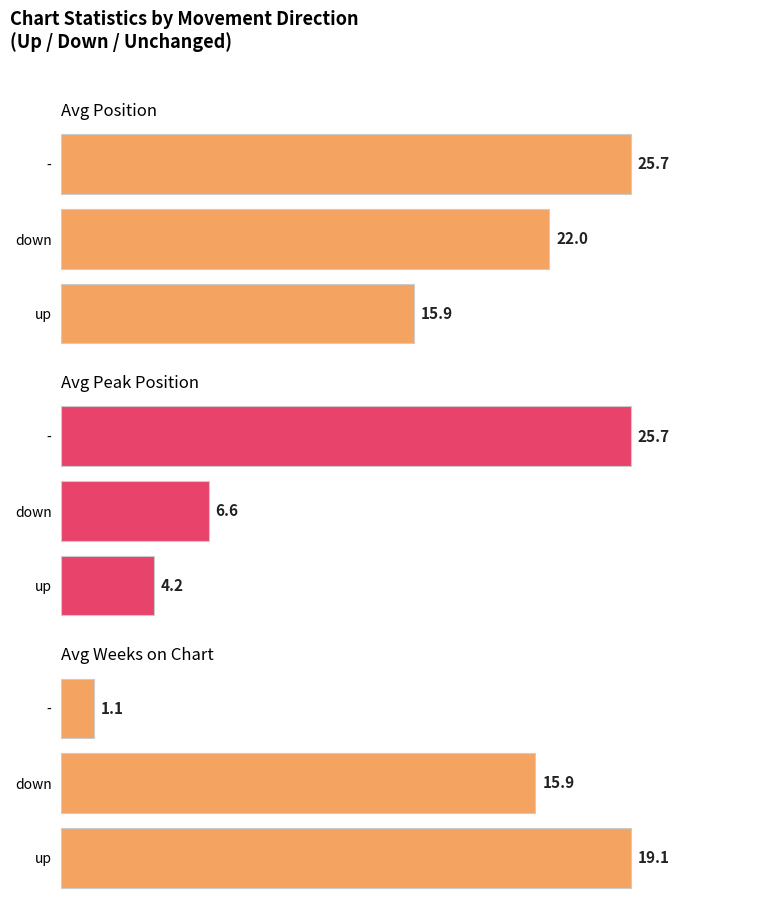

What are all the series names shown in the legend?

Avg Position, Avg Peak Position, Avg Weeks on Chart